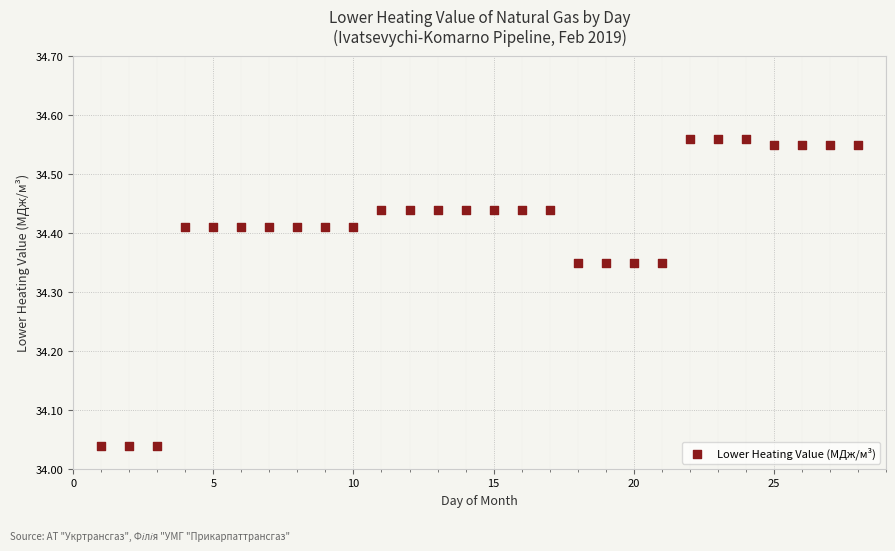

What is the range of X values (max minus min)?

27.0